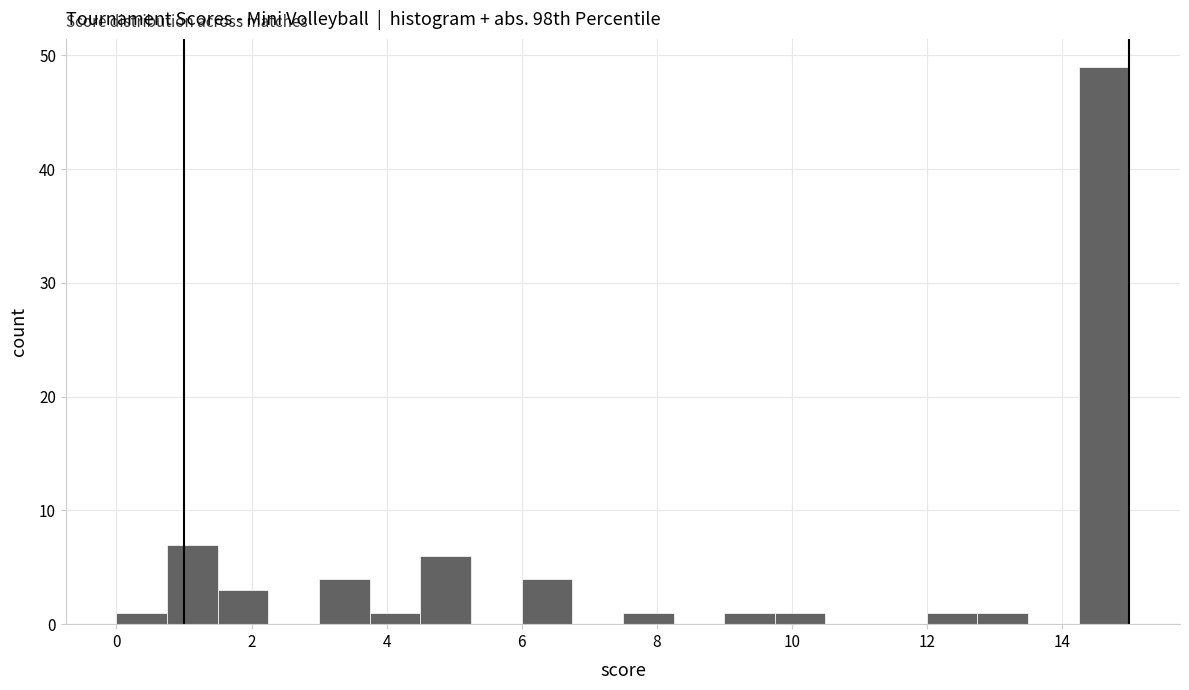

Read against the x-axis, roughly where is the centre of the tallest bar?

14.6